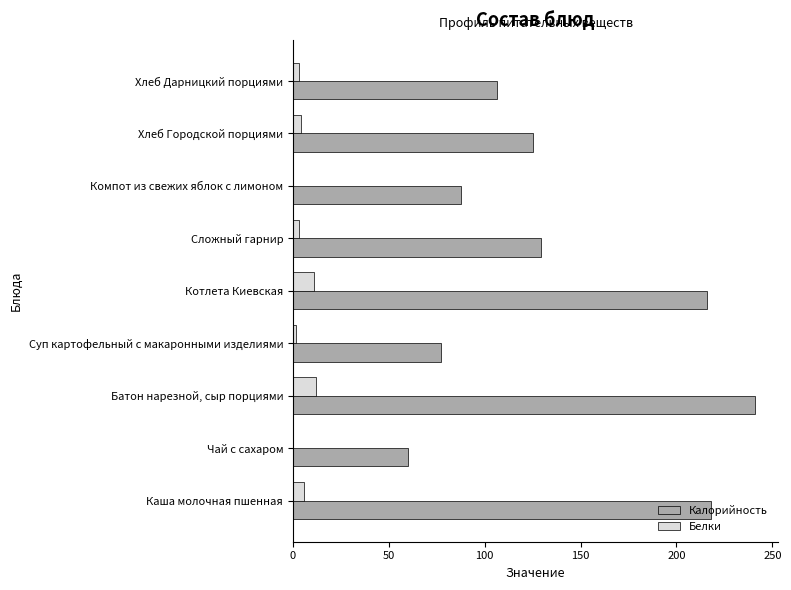

What is the sum of all Калорийность values?

1260.0